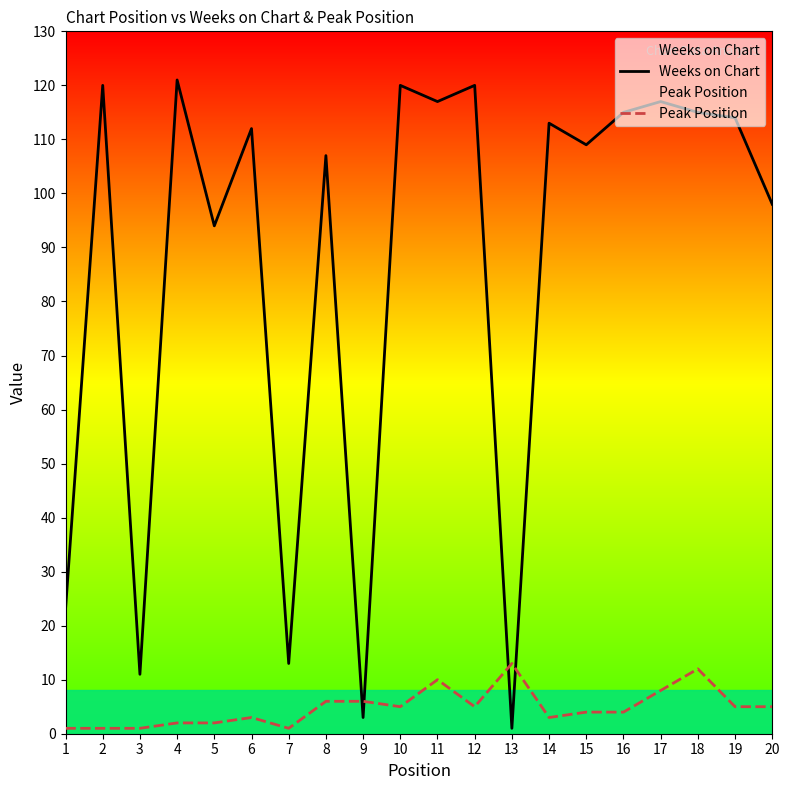

After their last crossing, which series has the higher values: Weeks on Chart or Peak Position?

Weeks on Chart